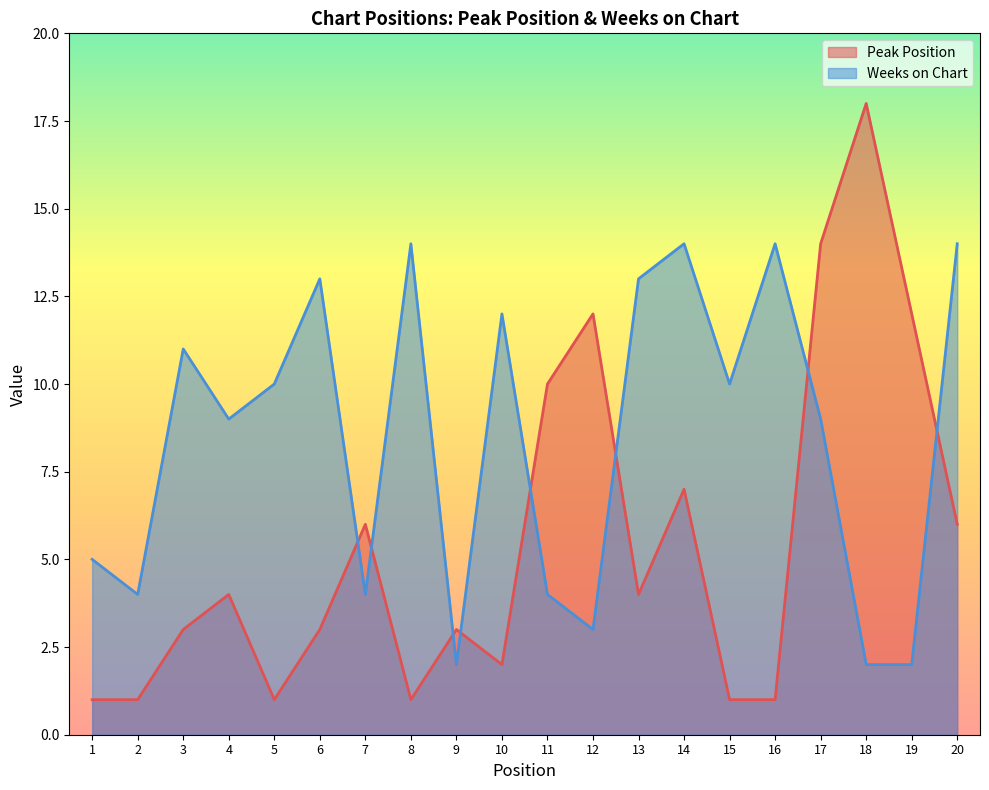

How many lines are shown in the chart?

2